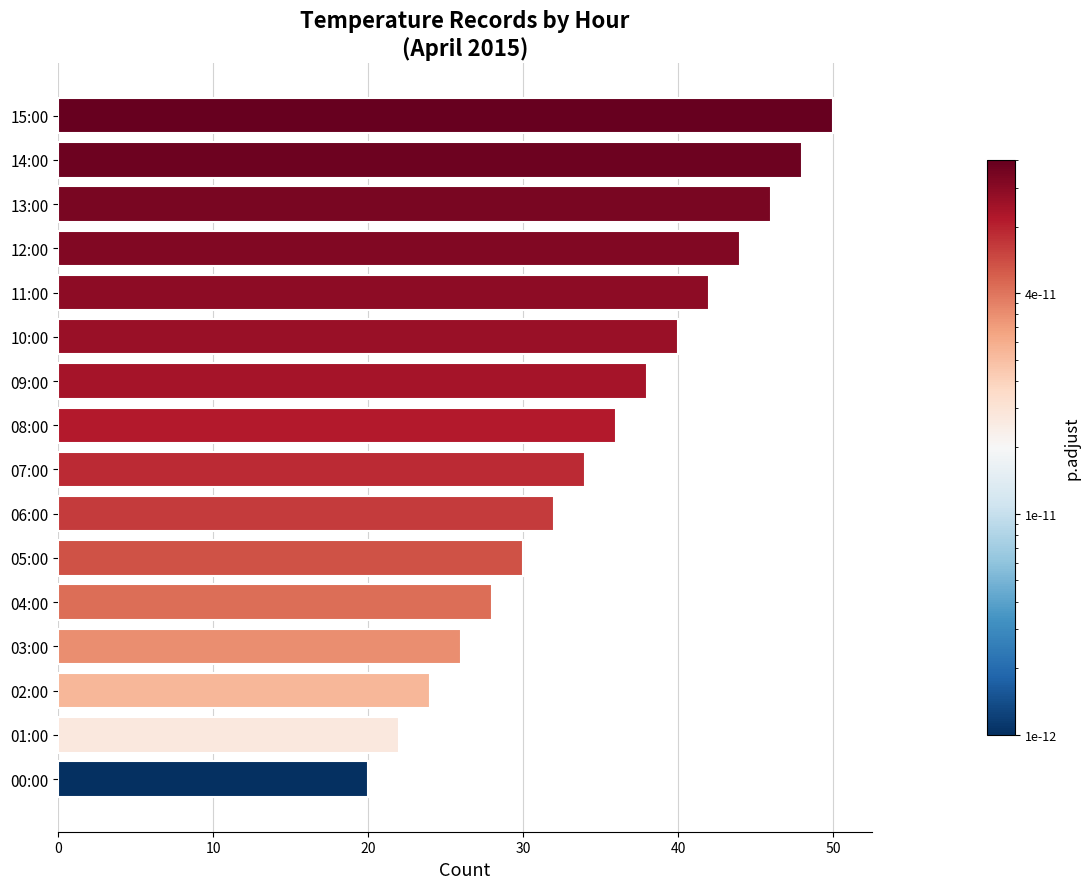

What is the average value?

35